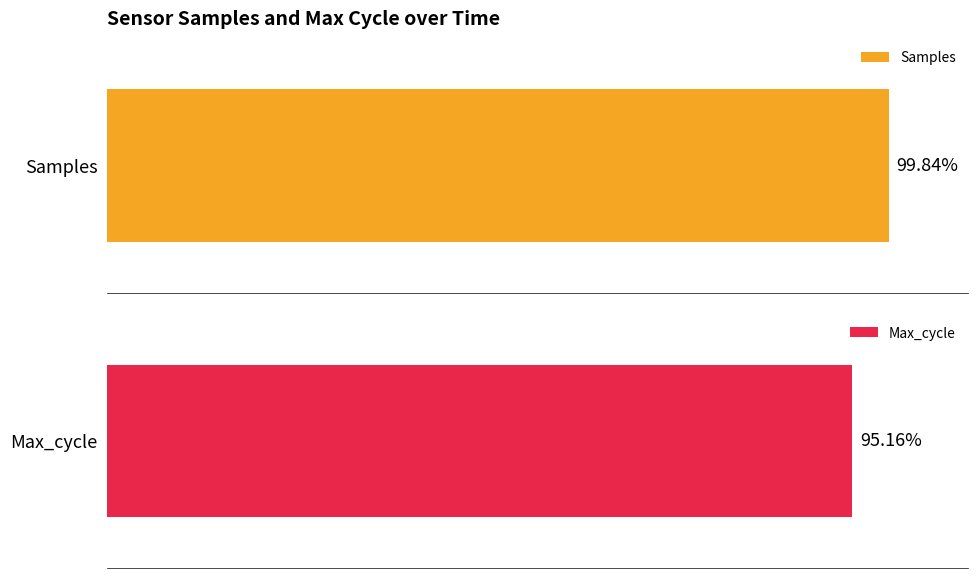

The Samples series shows 651006 at 00:03. True or false?

False